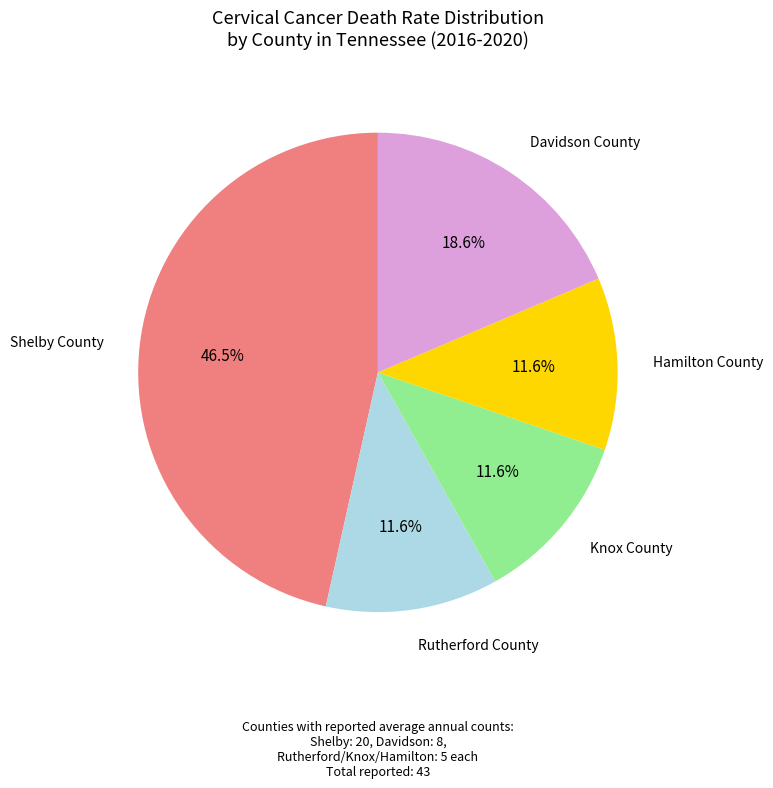

Is it true that Knox County is 12% of the pie?

True